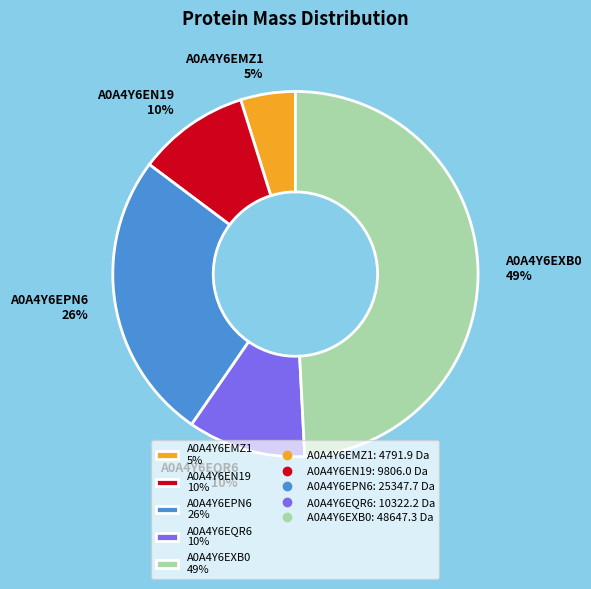

To the nearest percent, what is the difference between the largest and smallest slice percentages?

44%